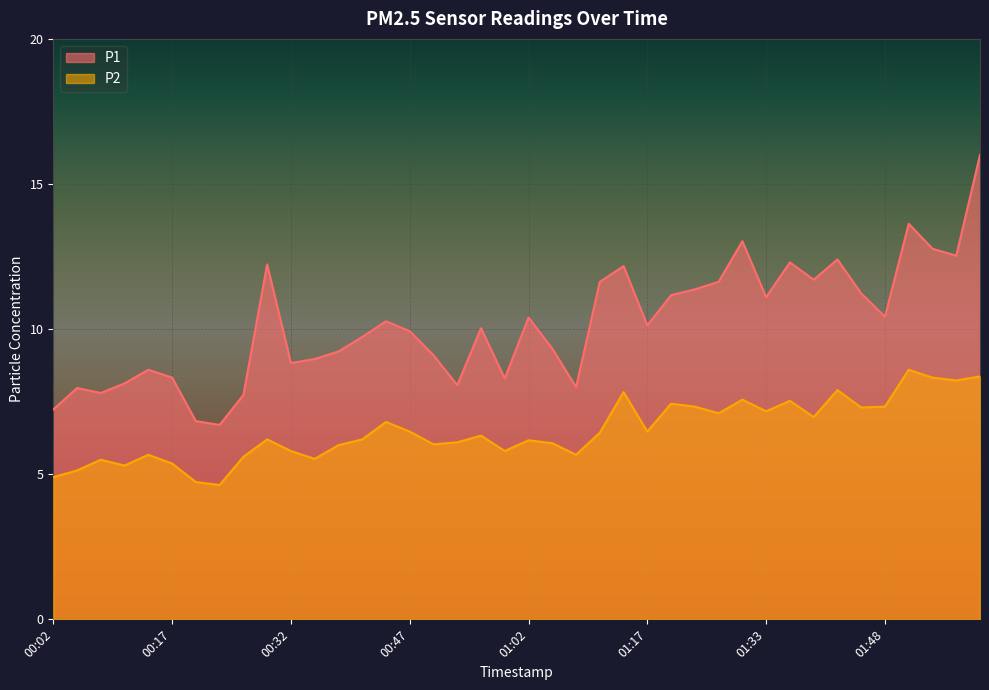

What are all the series names shown in the legend?

P1, P2